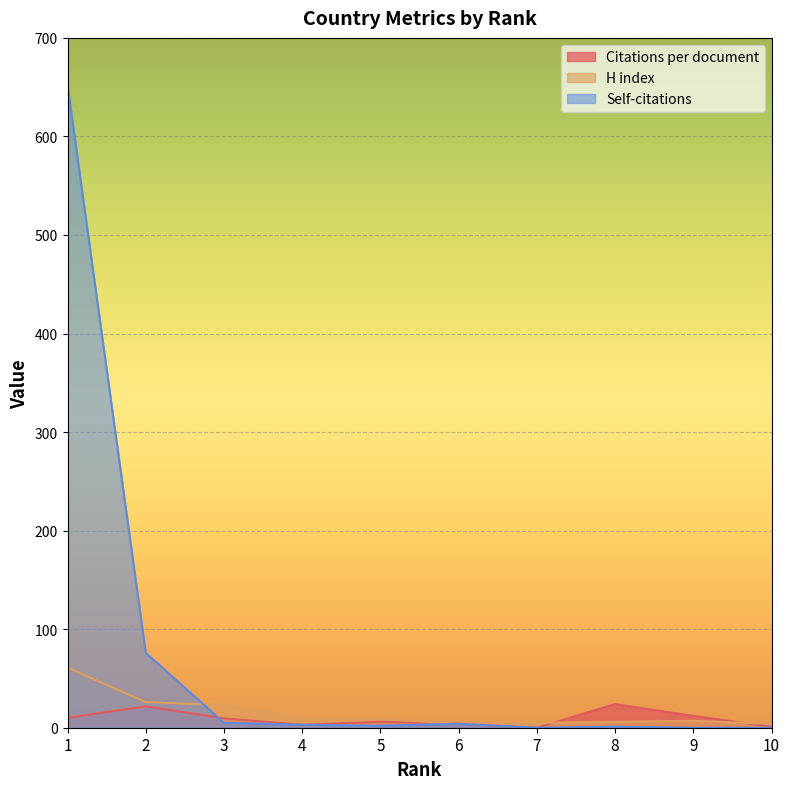

In Self-citations, how many points are lower than both neighbors (excluding endpoints)?

2